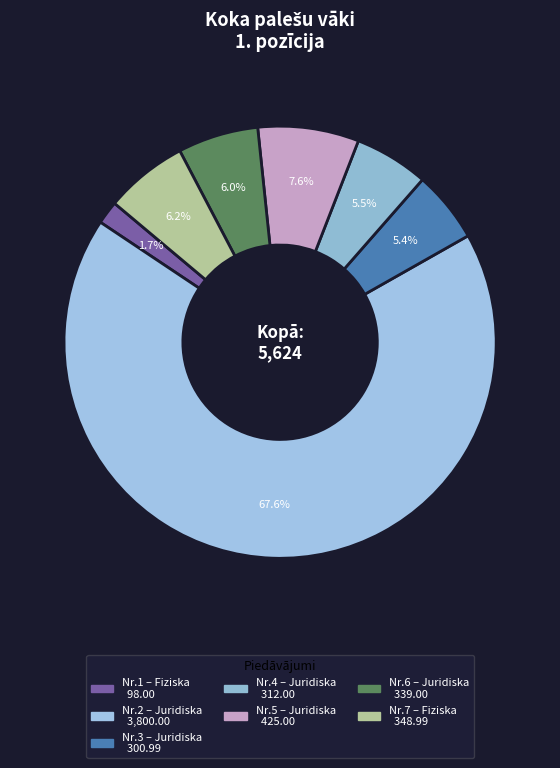

How many slices are in this pie chart?

7